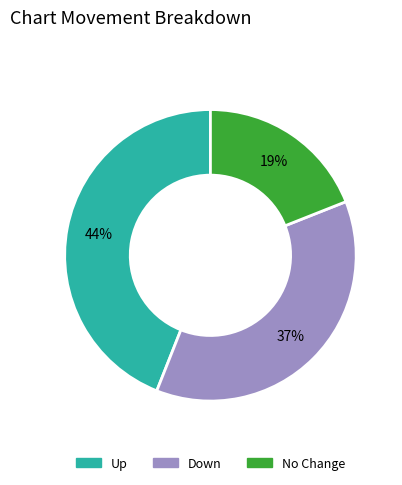

To the nearest percent, what is the difference between the largest and smallest slice percentages?

25%